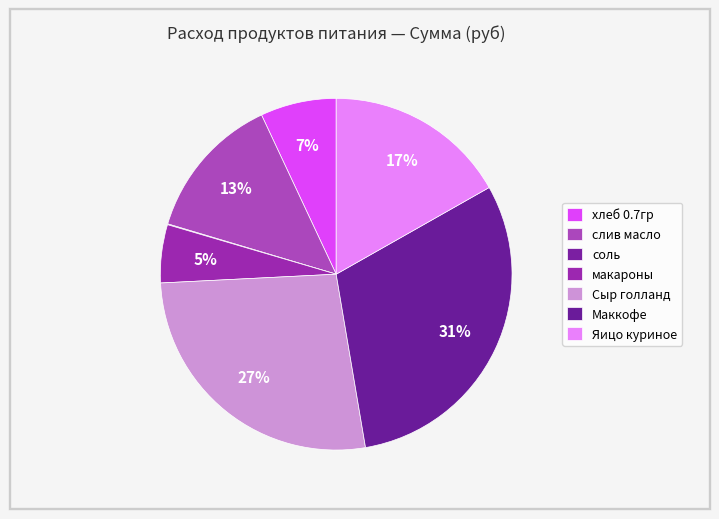

What percentage do хлеб 0.7гр and макароны together represent?

12.3%